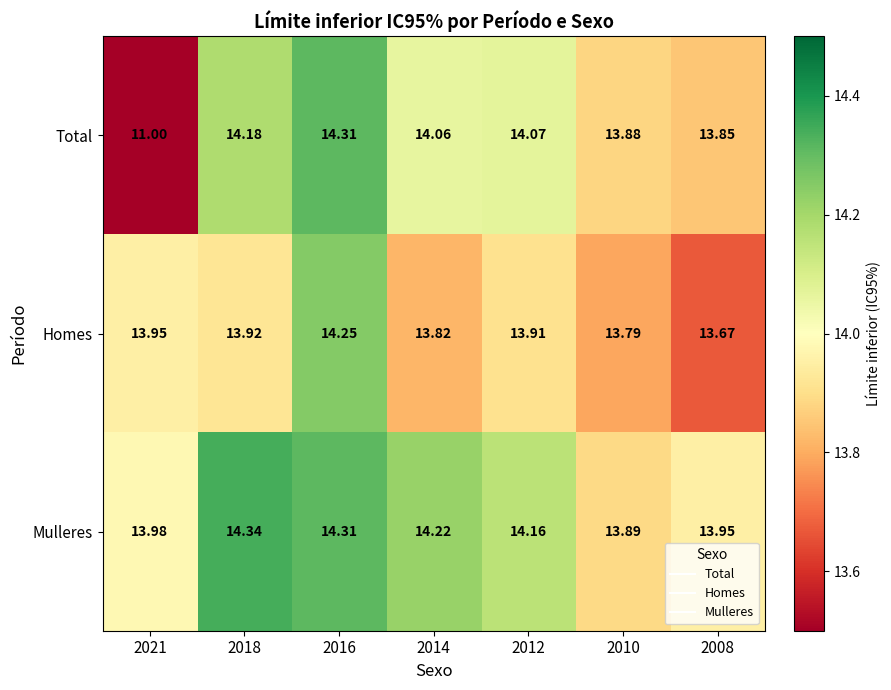

Rank the series at 2018 from highest to lowest value.

Mulleres, Total, Homes